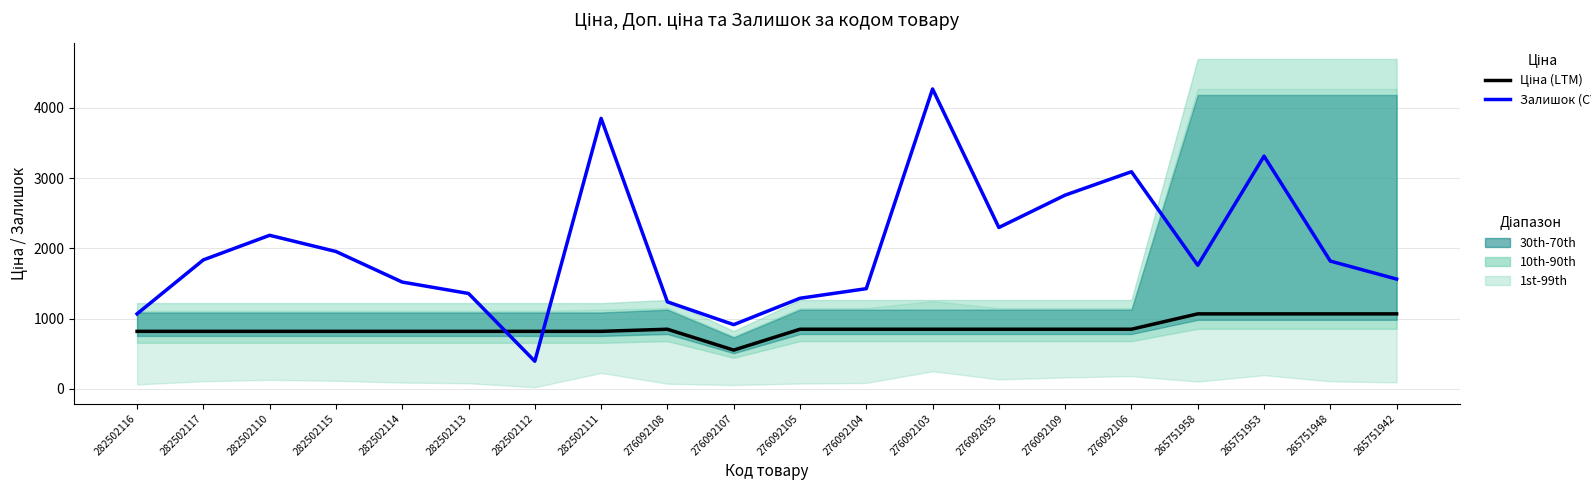

What are all the series names shown in the legend?

Ціна (LTM), Залишок (CY)